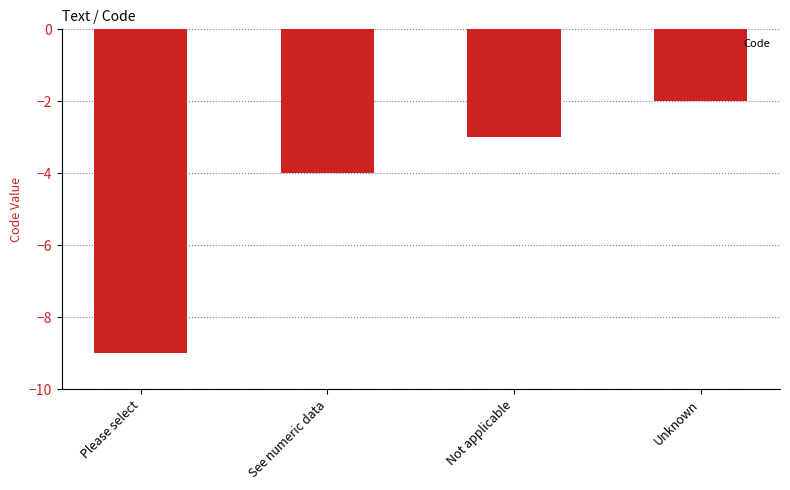

What is the label of the 1st bar from the right?

Unknown